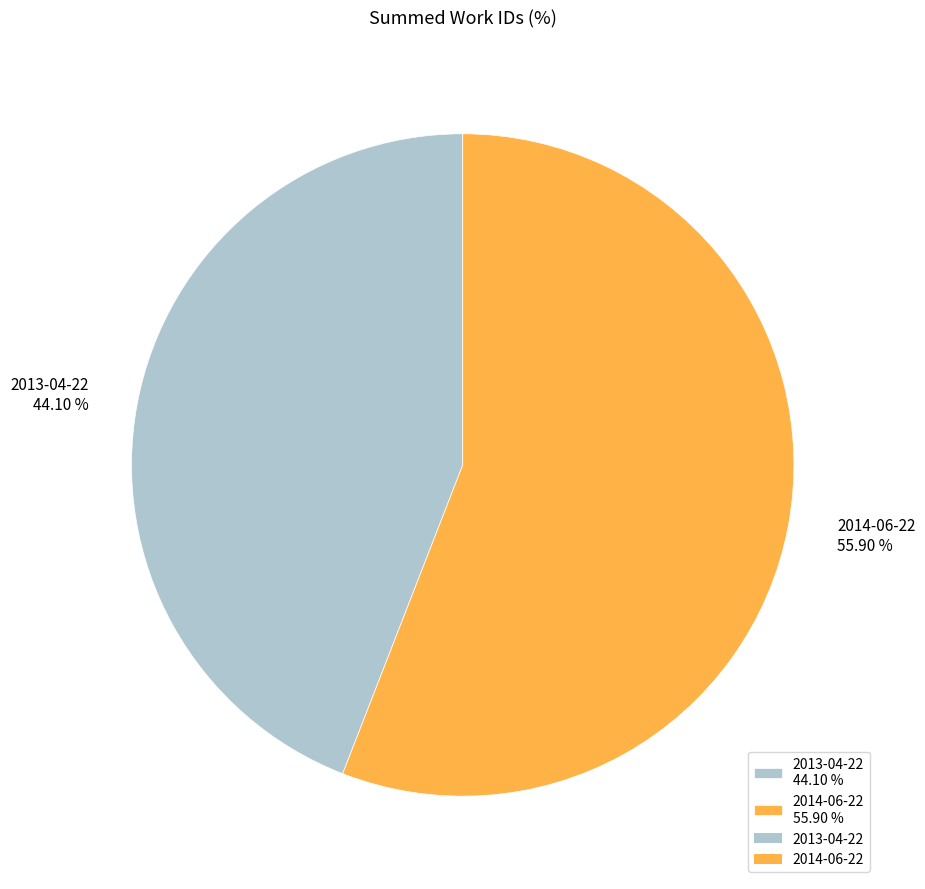

To the nearest percent, what is the difference between the 2013-04-22 and 2014-06-22 slice percentages?

12%